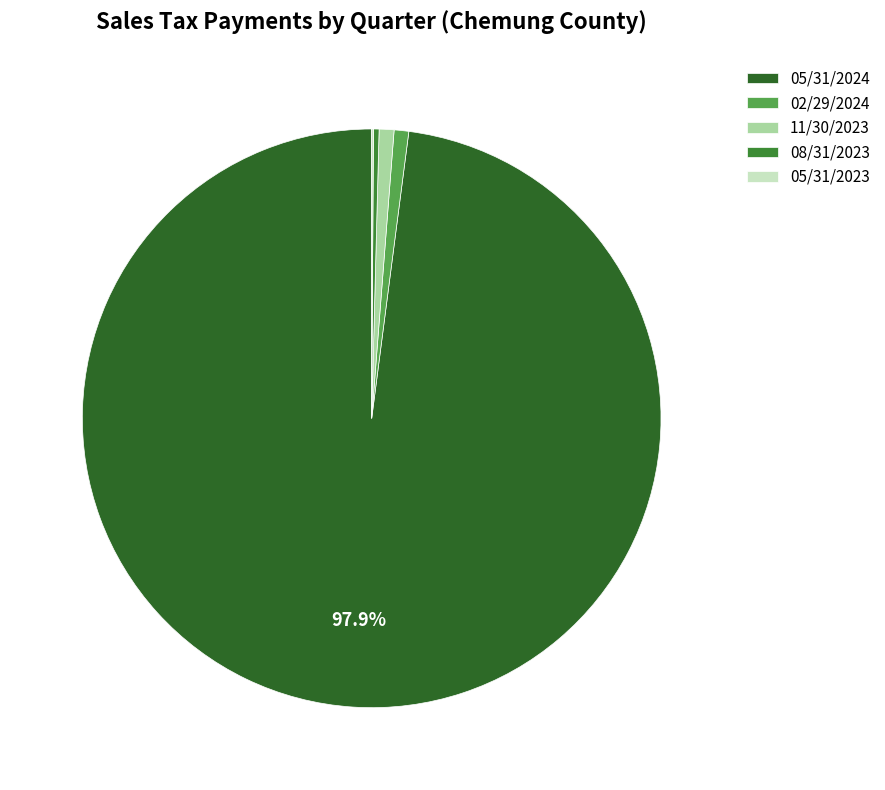

To the nearest percent, what is the difference between the largest and smallest slice percentages?

98%